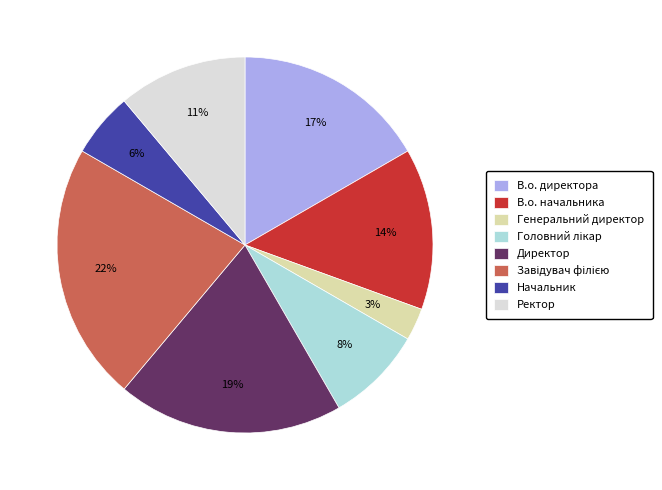

To the nearest percent, what percentage of the pie is В.о. начальника?

14%